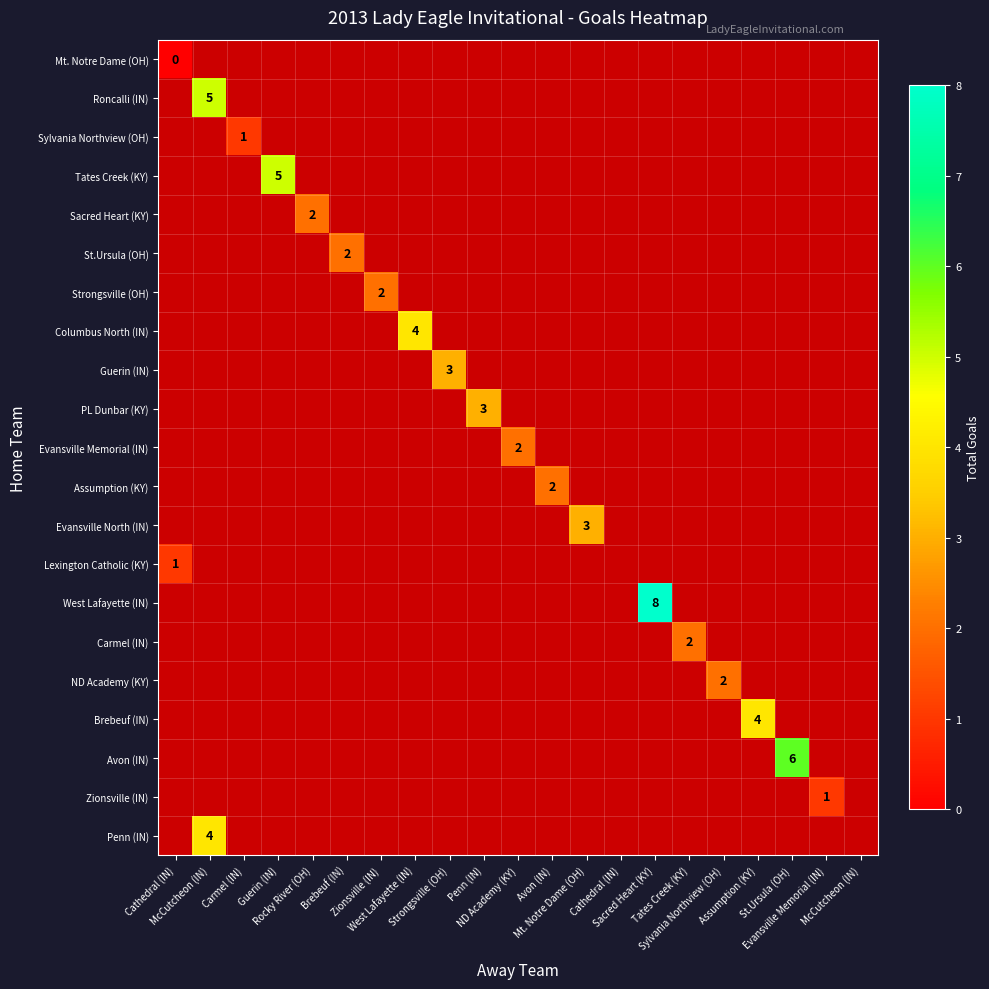

Between Sylvania Northview (OH) and McCutcheon (IN), which is larger?

McCutcheon (IN)